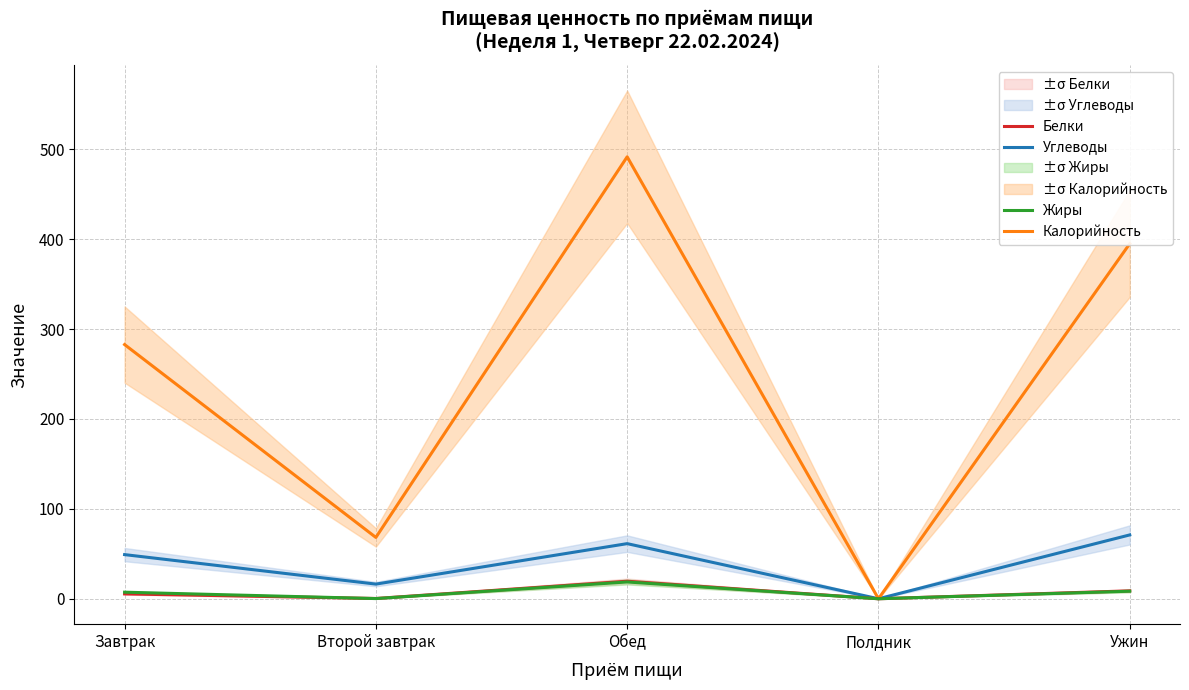

At which label does Белки first exceed 5?

Завтрак